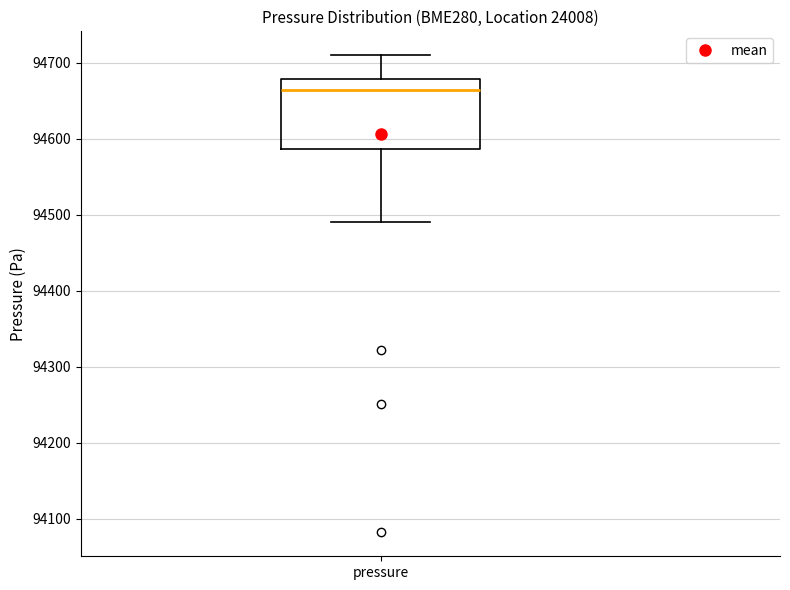

Where is the lower edge of the box for pressure on the y-axis? The values are not printed on the chart, so give them approximately, as read against the axis.

94590